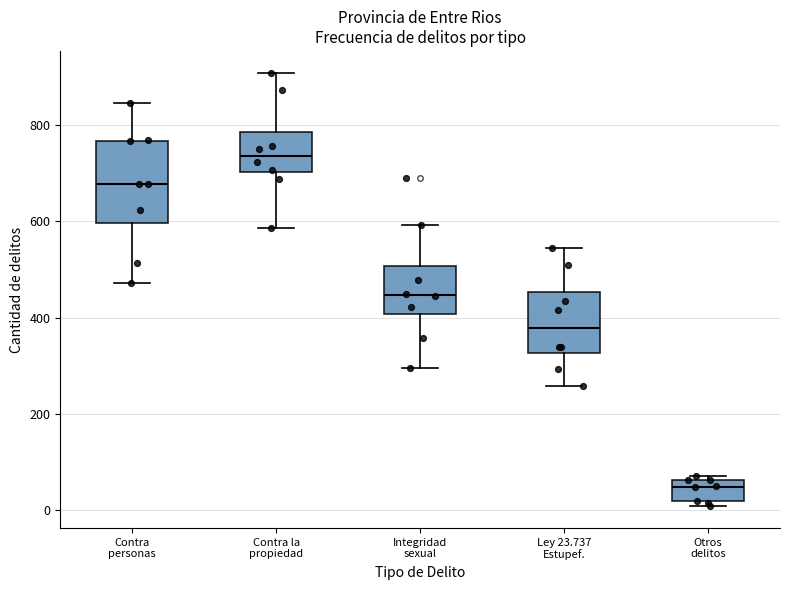

Reading left to right, read every box against the y-axis: the position of its median line, the range the box covers, and the ends of its whiskers. The values are not printed on the chart, so give them approximately, as read against the axis.

Contra personas: median 680, box 600 to 760, whiskers 480 to 840
Contra la propiedad: median 740, box 700 to 780, whiskers 580 to 900
Integridad sexual: median 440, box 400 to 500, whiskers 300 to 600
Ley 23.737 Estupef.: median 380, box 320 to 460, whiskers 260 to 540
Otros delitos: median 40, box 20 to 60, whiskers 0 to 80